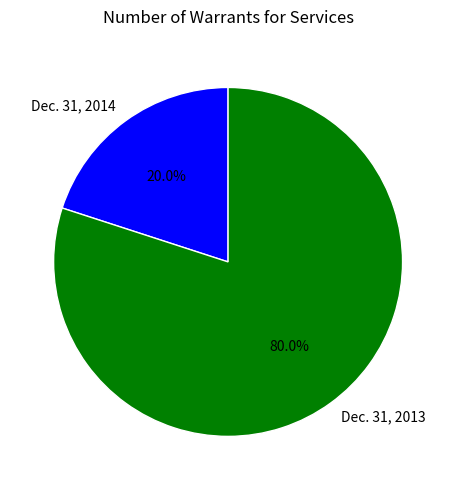

What is the smallest slice in the pie chart?

Dec. 31, 2014